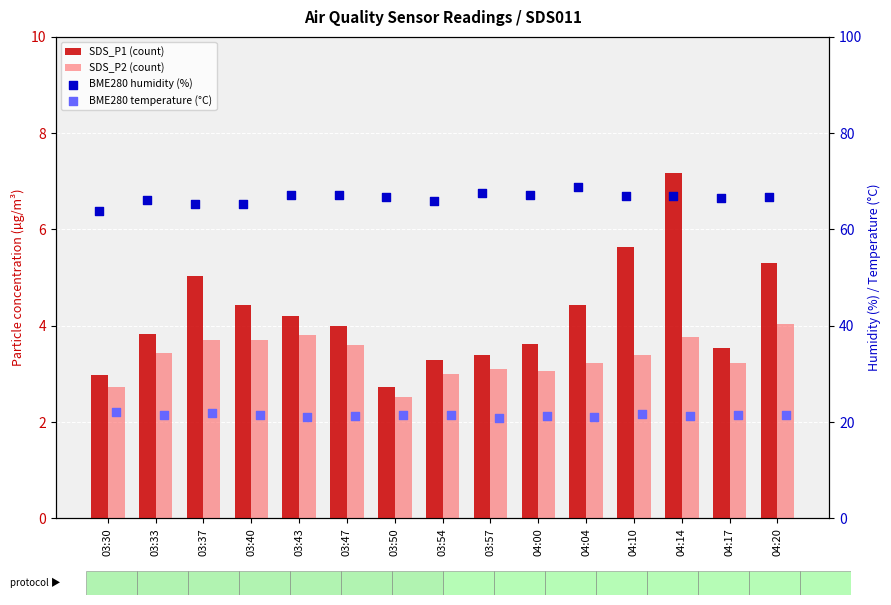

At which category is the sum across all series the highest?

04:14